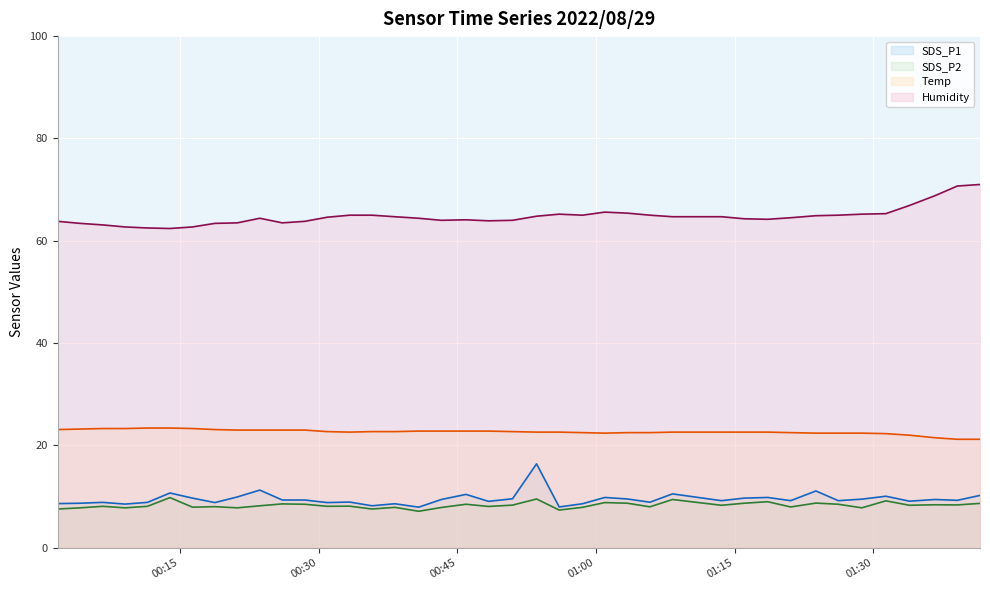

What is the smallest value displayed?

7.1